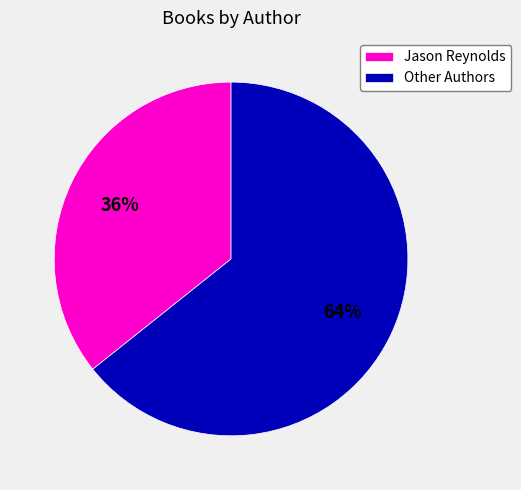

What is the ratio of the value at Jason Reynolds to the value at Other Authors?

0.6